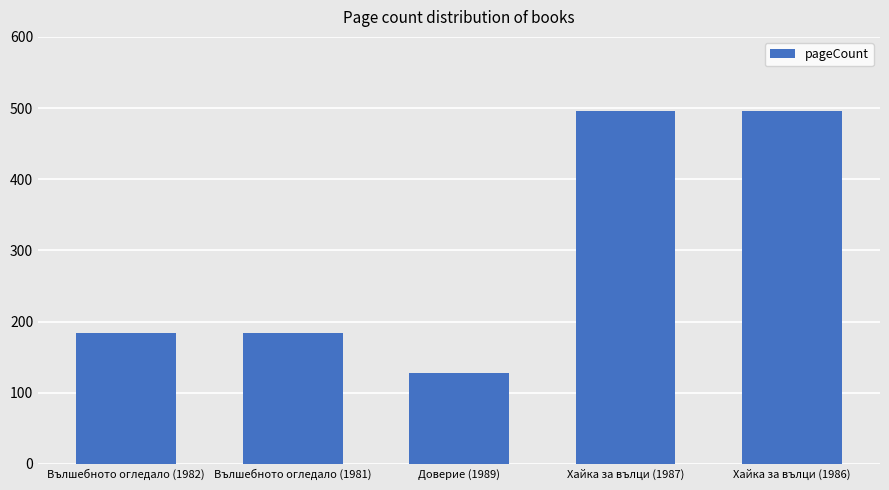

Reading left to right, what are all the values shown in this chart?

Вълшебното огледало (1982)=184	Вълшебното огледало (1981)=184	Доверие (1989)=128	Хайка за вълци (1987)=496	Хайка за вълци (1986)=496